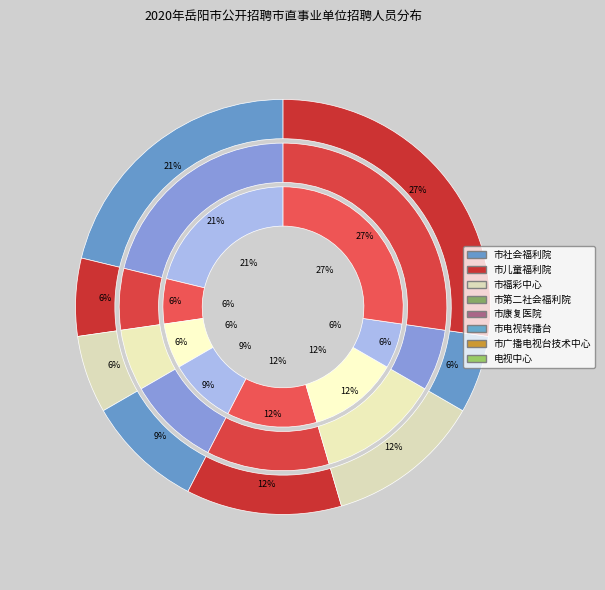

Count the number of slices in the pie.

8